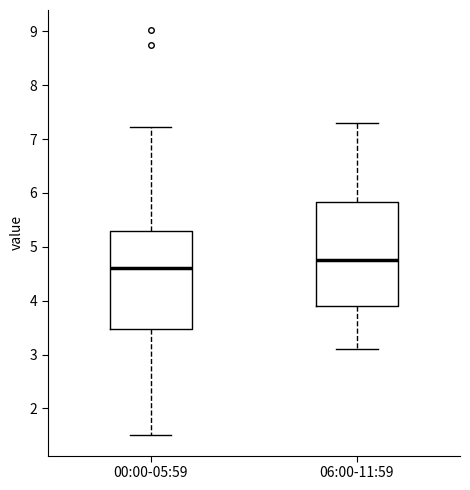

Which box is the tallest, from its lower edge to its upper edge?

06:00-11:59